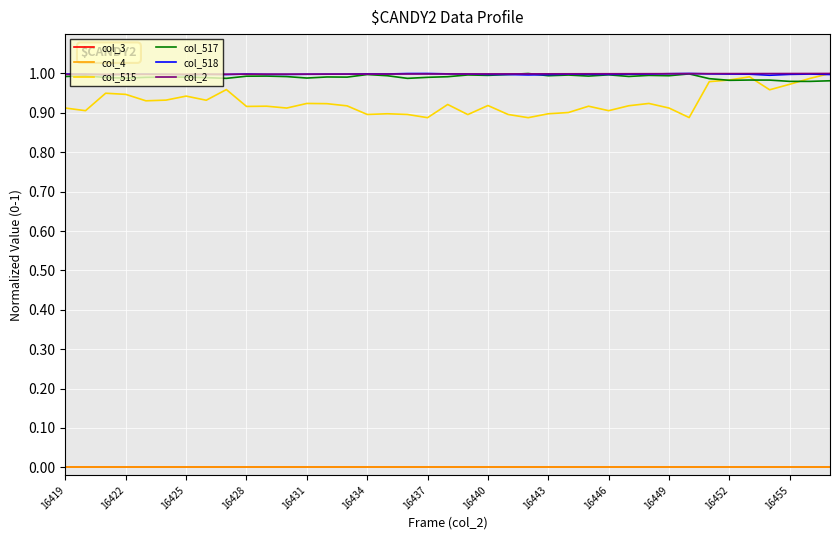

Does the chart have visible grid lines?

Yes